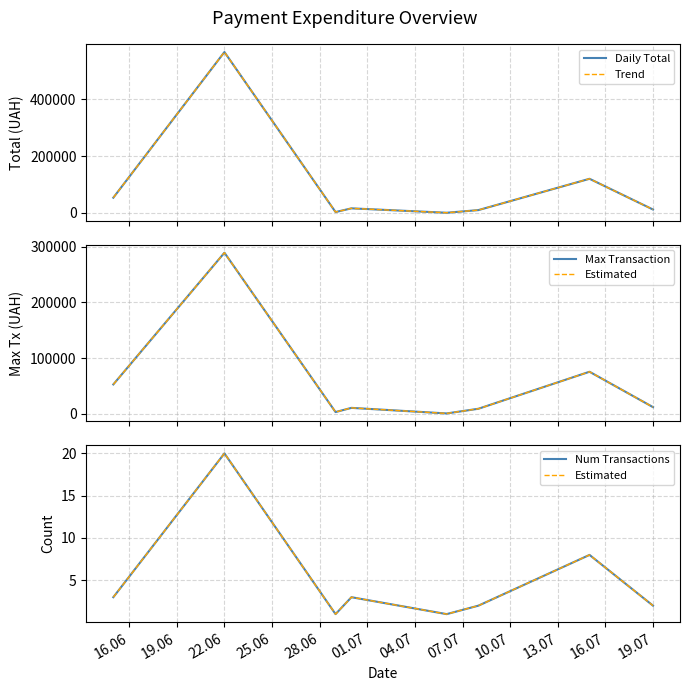

The Max Transaction series shows 16886.0 at 19.07. True or false?

False